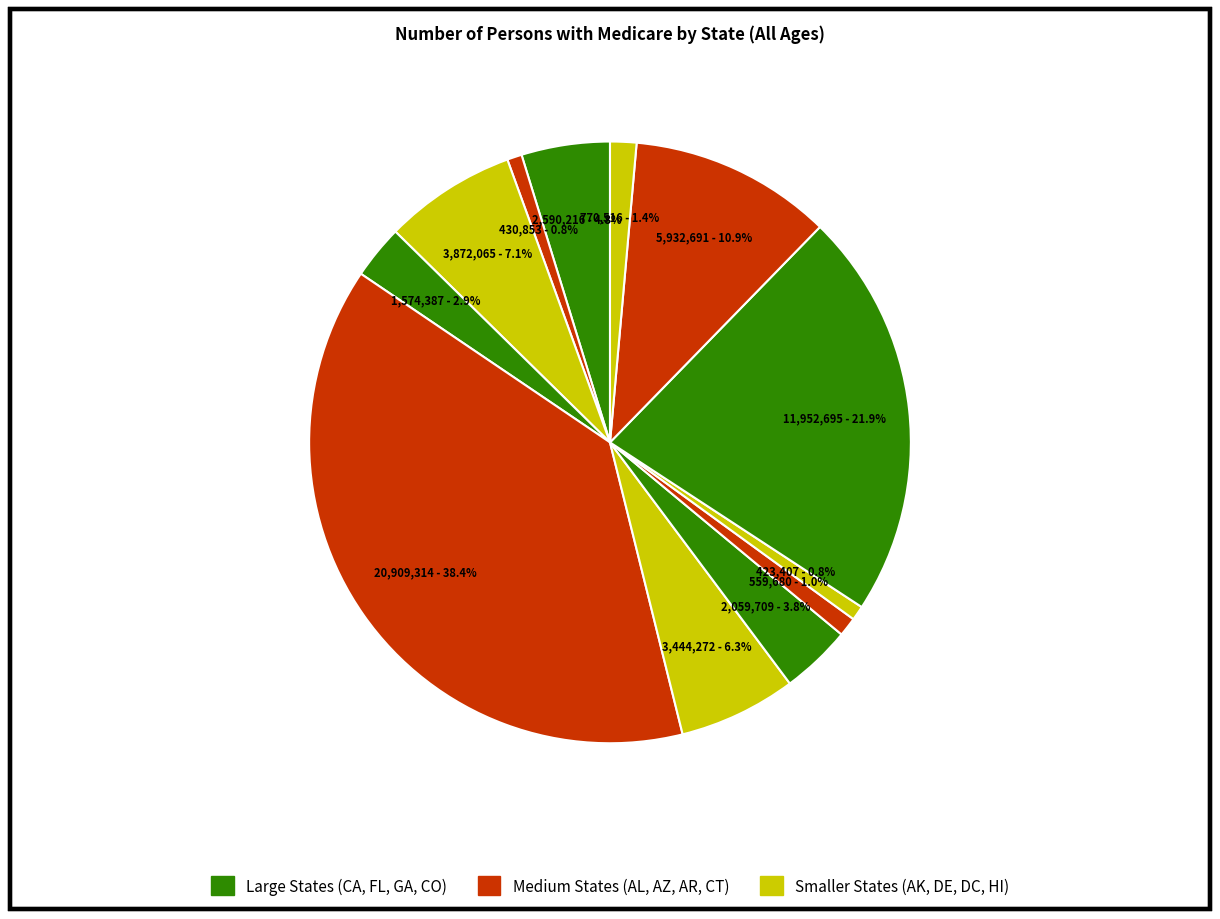

Count the number of slices in the pie.

12